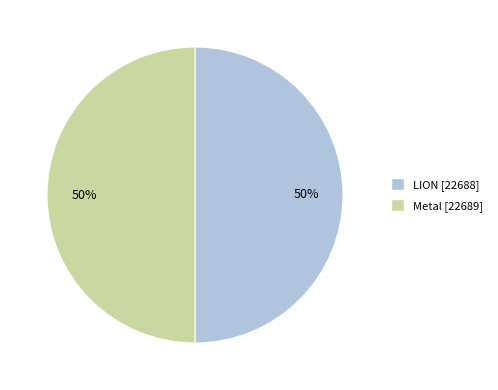

The Metal slice represents 50% of the pie. True or false?

True